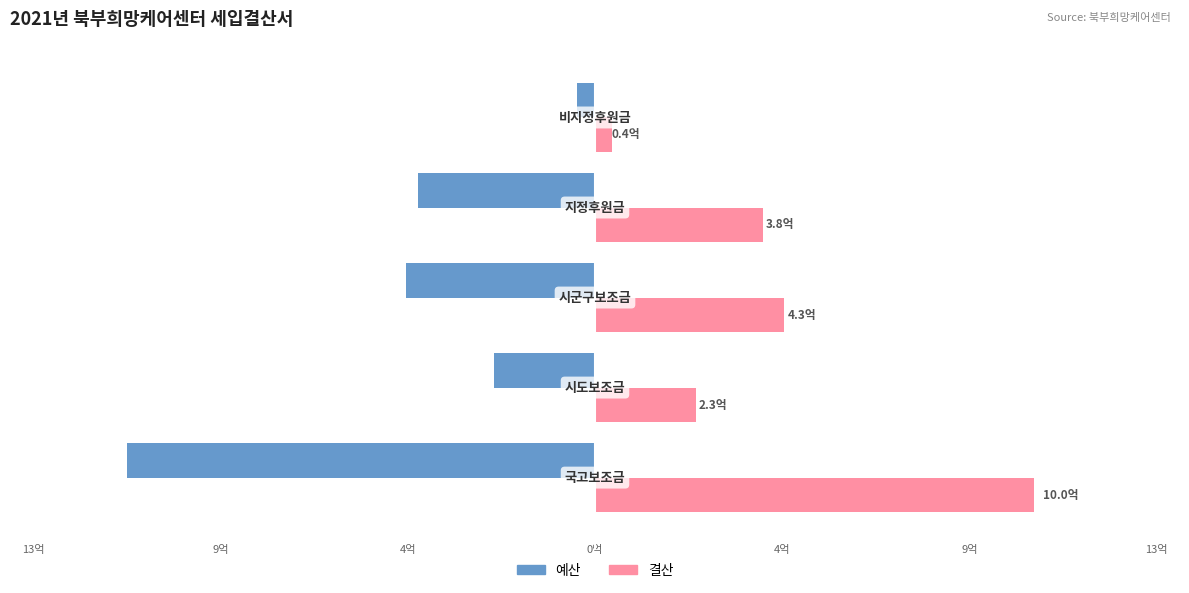

What are all the series names shown in the legend?

예산, 결산